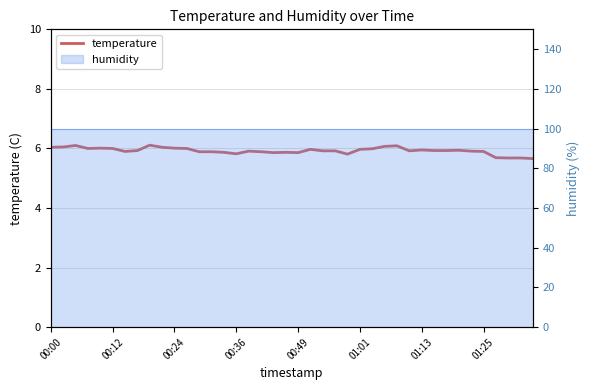

What is the maximum value shown in the chart?

6.1